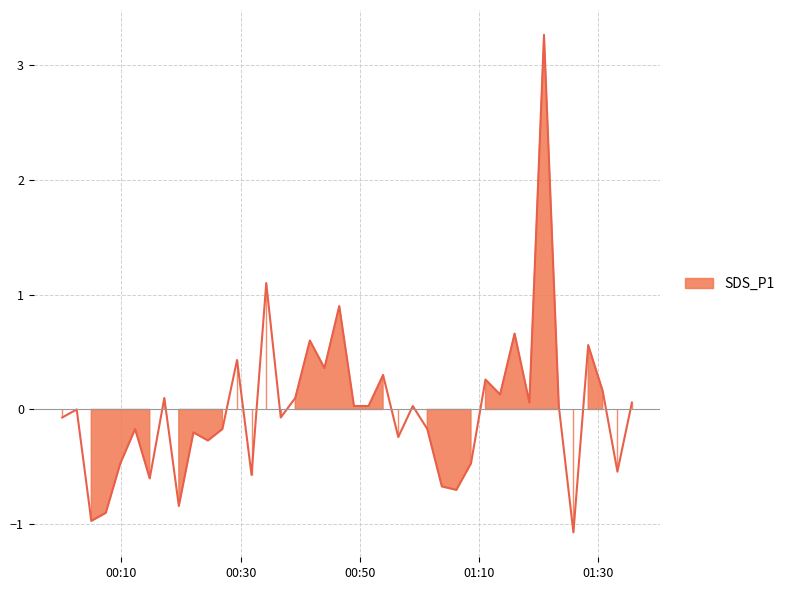

List the labels in order of value, largest first.

2021/01/06 01:20:54, 2021/01/06 00:34:18, 2021/01/06 00:46:33, 2021/01/06 01:15:58, 2021/01/06 00:41:37, 2021/01/06 01:28:19, 2021/01/06 00:29:24, 2021/01/06 00:44:04, 2021/01/06 00:53:54, 2021/01/06 01:11:05, 2021/01/06 01:30:45, 2021/01/06 01:13:32, 2021/01/06 00:17:12, 2021/01/06 00:39:10, 2021/01/06 01:18:27, 2021/01/06 01:35:39, 2021/01/06 00:49:01, 2021/01/06 00:51:28, 2021/01/06 00:58:53, 2021/01/06 01:23:23, 2021/01/06 00:02:30, 2021/01/06 00:00:04, 2021/01/06 00:36:44, 2021/01/06 00:12:18, 2021/01/06 00:26:57, 2021/01/06 01:01:19, 2021/01/06 00:22:05, 2021/01/06 00:56:27, 2021/01/06 00:24:31, 2021/01/06 00:09:49, 2021/01/06 01:08:39, 2021/01/06 01:33:13, 2021/01/06 00:31:50, 2021/01/06 00:14:45, 2021/01/06 01:03:46, 2021/01/06 01:06:12, 2021/01/06 00:19:38, 2021/01/06 00:07:23, 2021/01/06 00:04:57, 2021/01/06 01:25:50